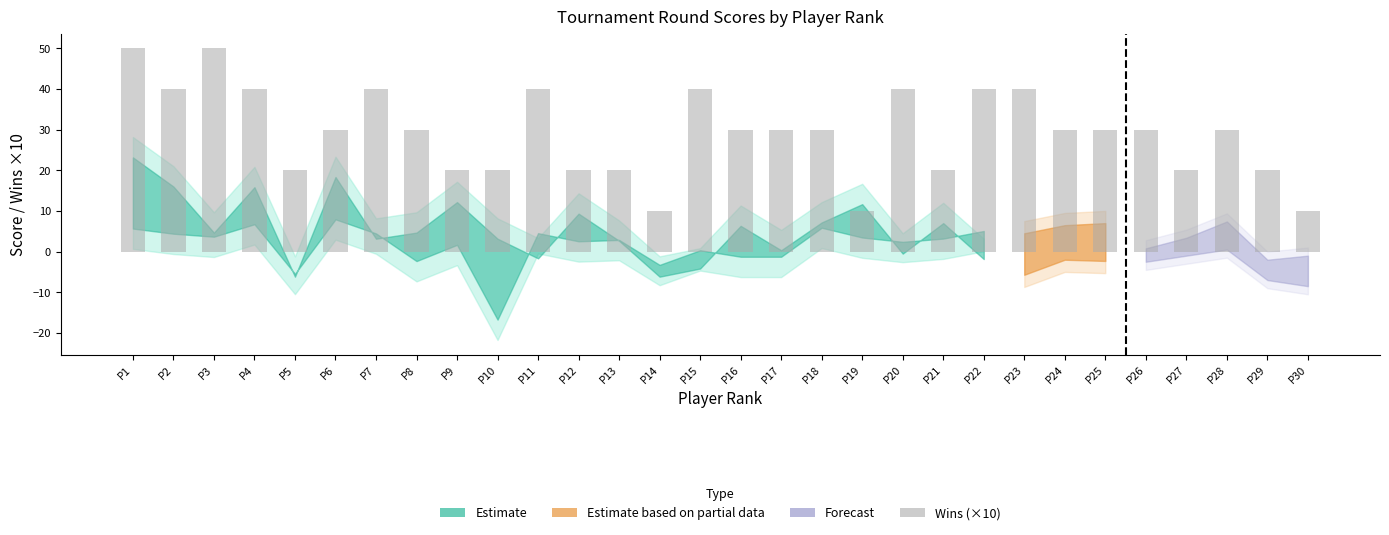

What is the minimum value shown in the chart?

10